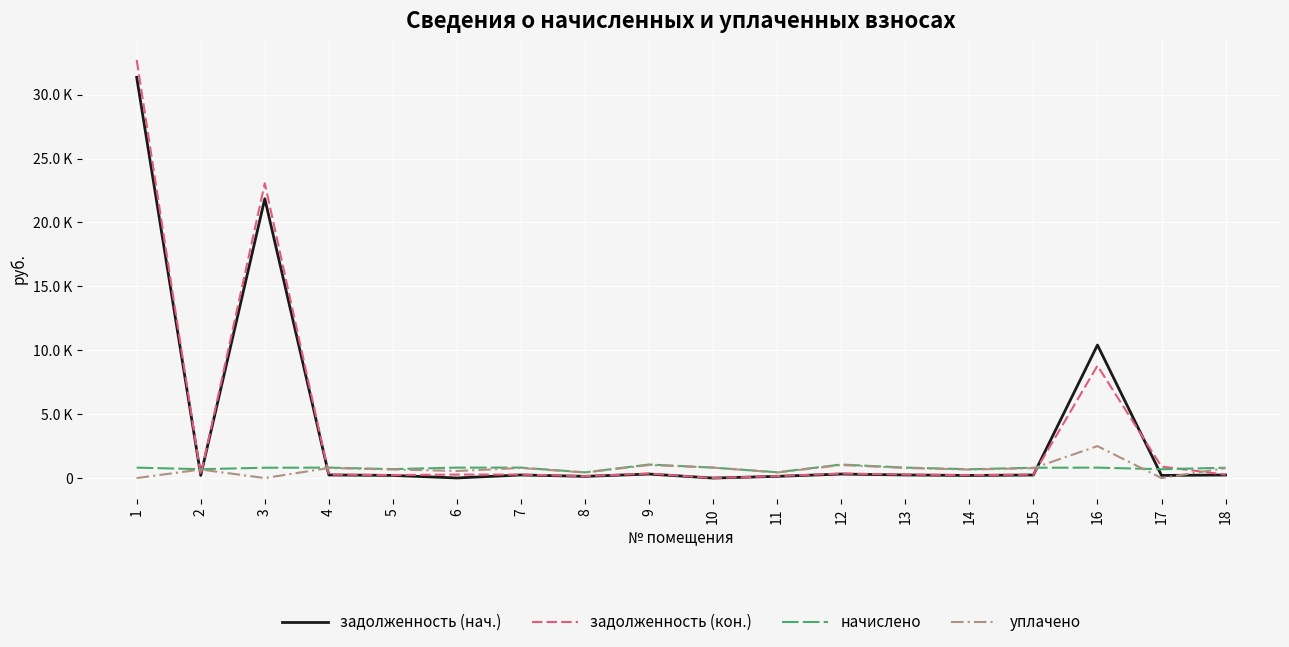

Is it true that задолженность (нач.) equals 241.7 at 7?

True